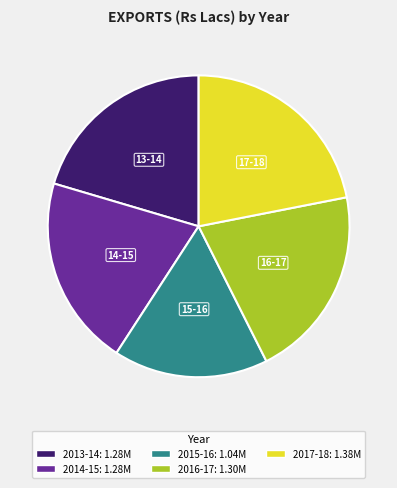

Is there a majority slice in this chart?

No